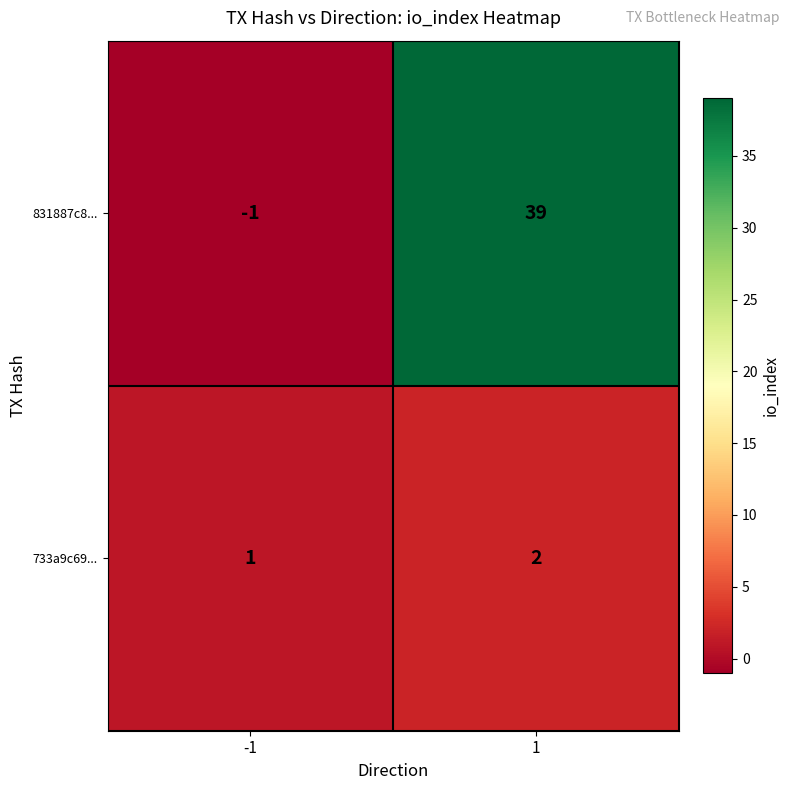

Reading right to left, list all the values displayed in this chart.

831887c8...: 1=39	-1=-1
733a9c69...: 1=2	-1=1